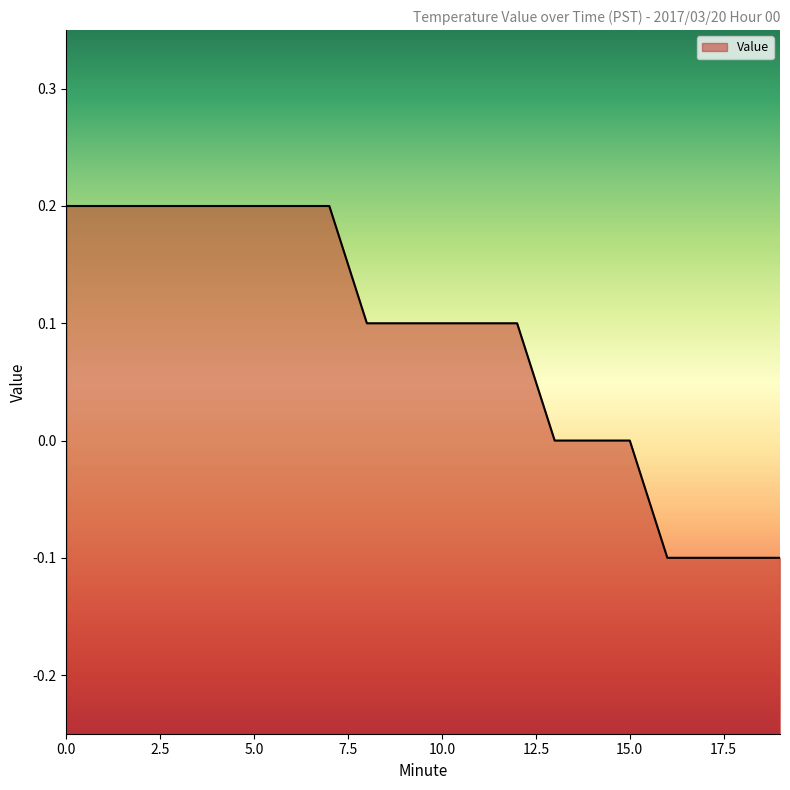

Count the number of categories in the chart.

20